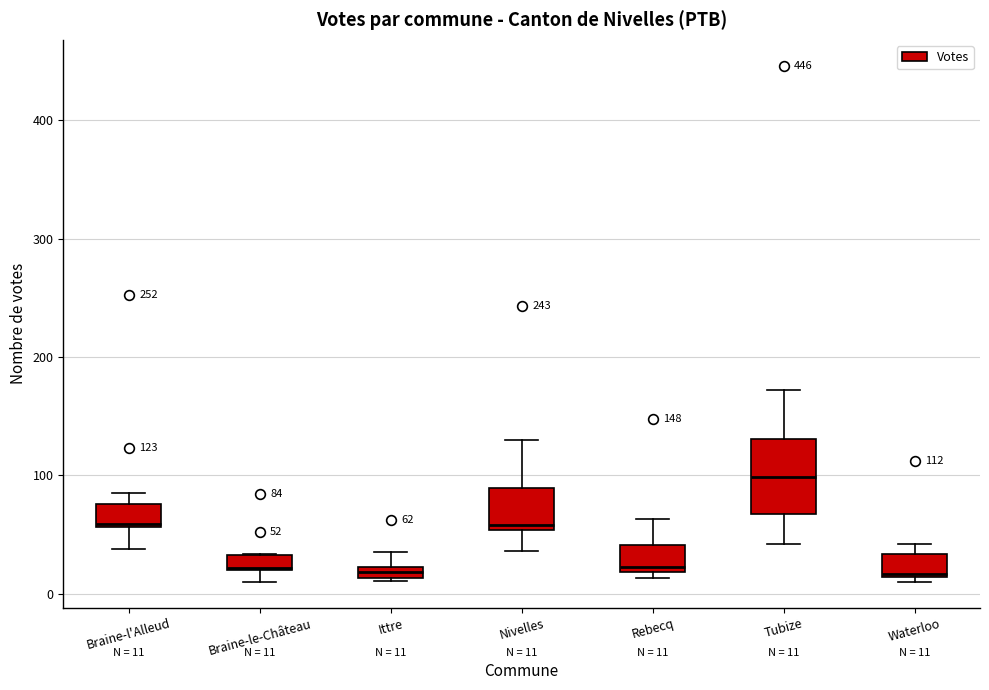

Comparing the boxes themselves (not the whiskers), which one is the tallest?

Tubize